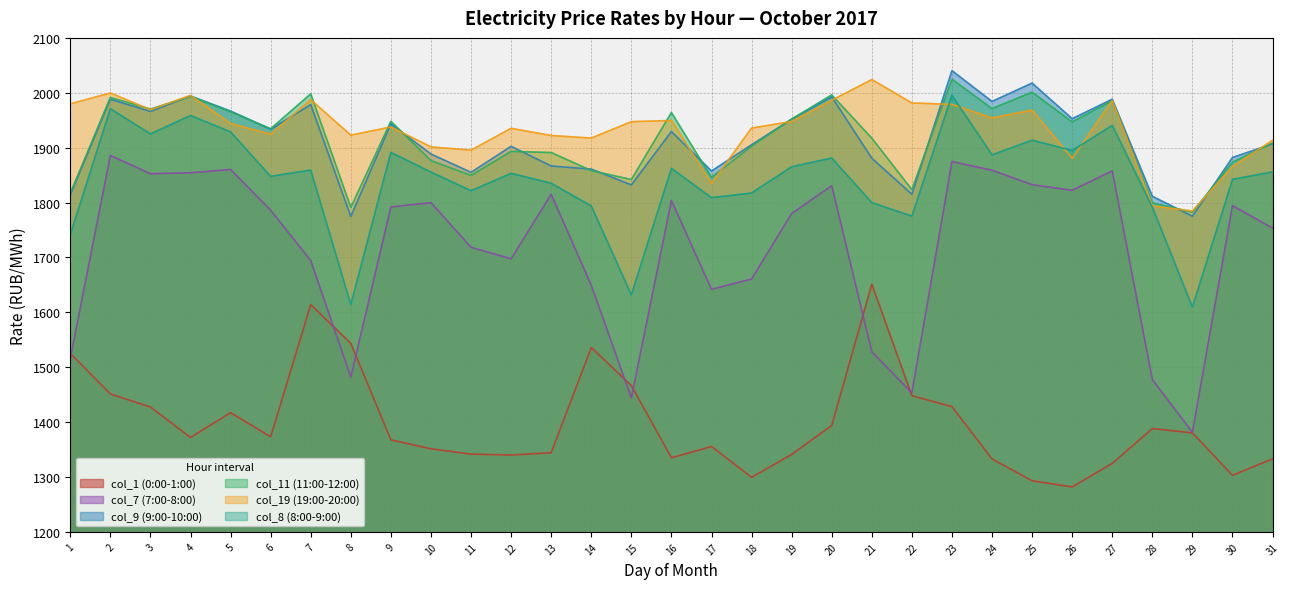

The value of col_1 (0:00-1:00) at 10 is 1351.3. True or false?

True